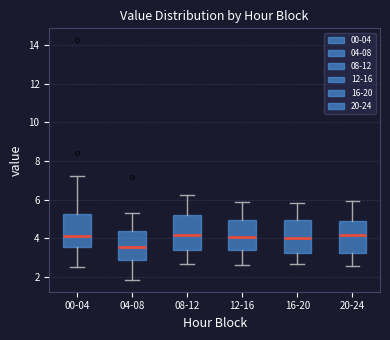

Where does the upper whisker of the box for 00-04 end on the y-axis? The values are not printed on the chart, so give them approximately, as read against the axis.

7.2